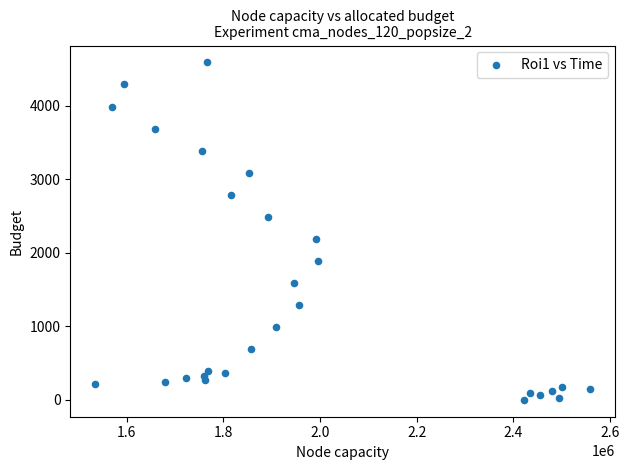

What Y value in the scatter plot is closest to 2295?

2190